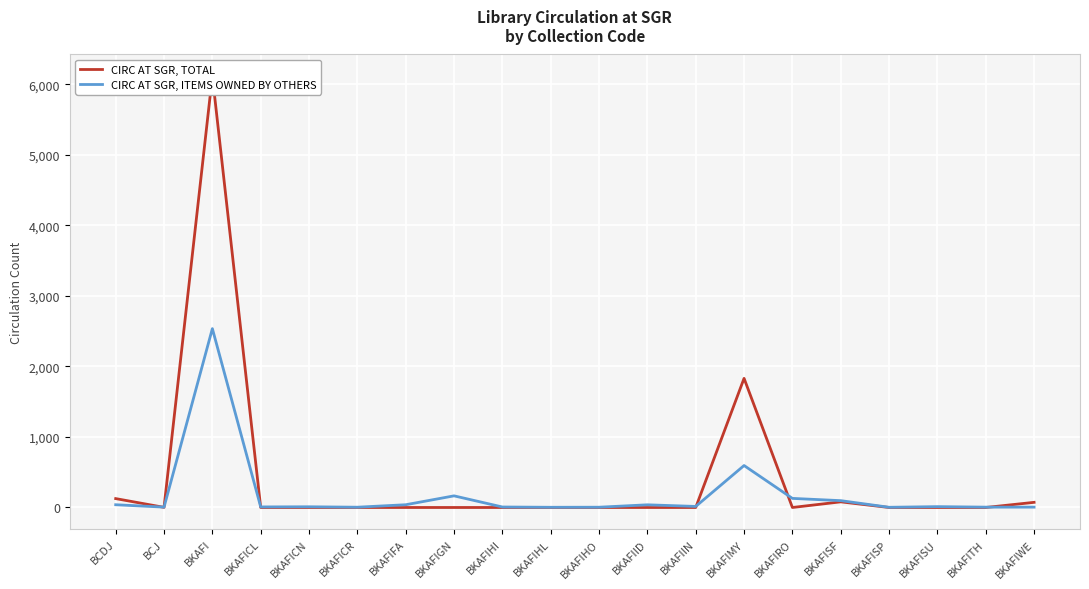

After their last crossing, which series has the higher values: CIRC AT SGR, TOTAL or CIRC AT SGR, ITEMS OWNED BY OTHERS?

CIRC AT SGR, TOTAL